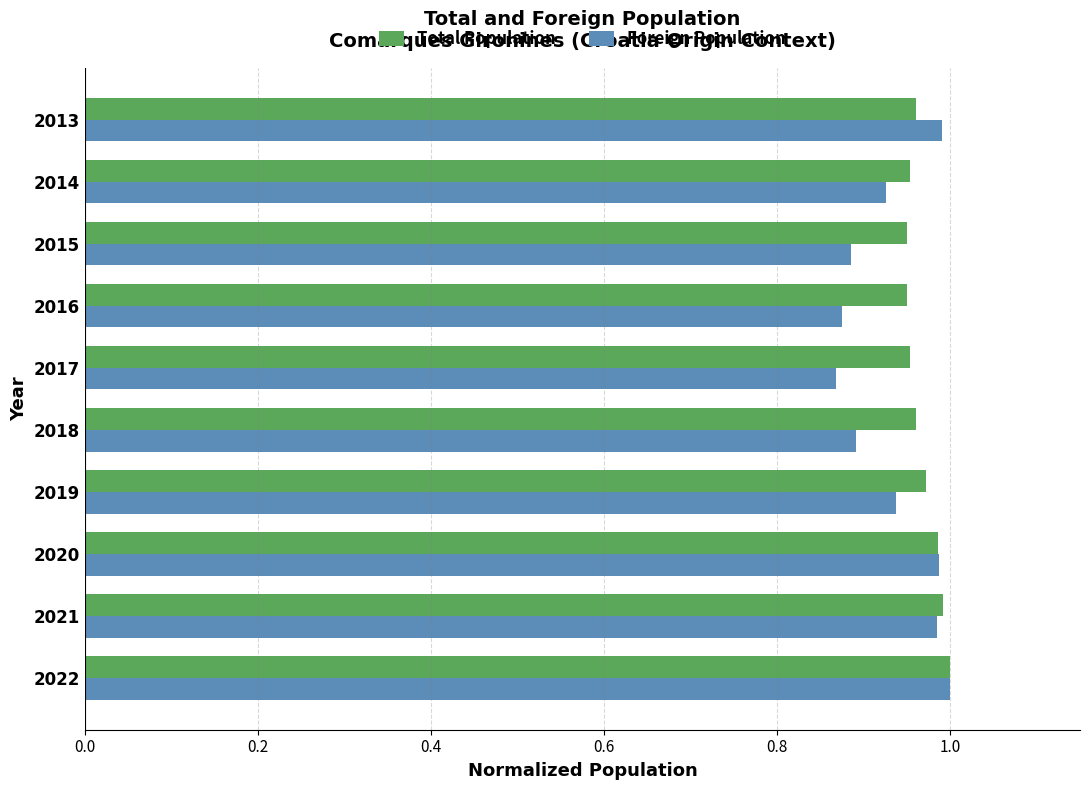

Which series changed the most between 2020 and 2017?

Foreign Population